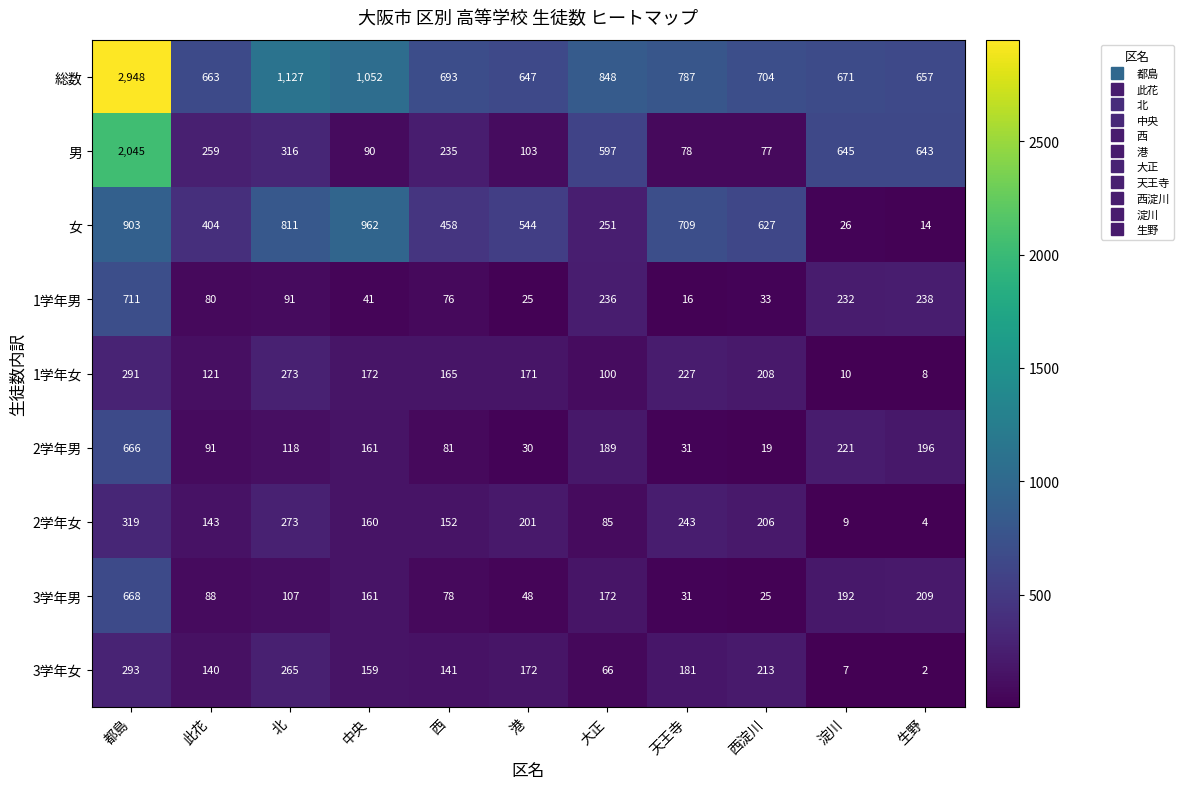

What is the total value across all series at 天王寺?

2303